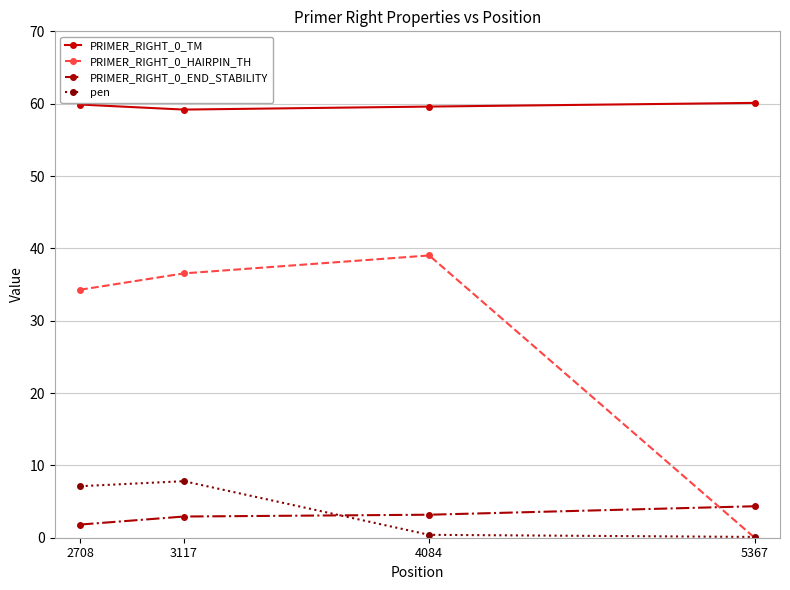

List the series in order of their peak value, lowest first.

PRIMER_RIGHT_0_END_STABILITY, pen, PRIMER_RIGHT_0_HAIRPIN_TH, PRIMER_RIGHT_0_TM